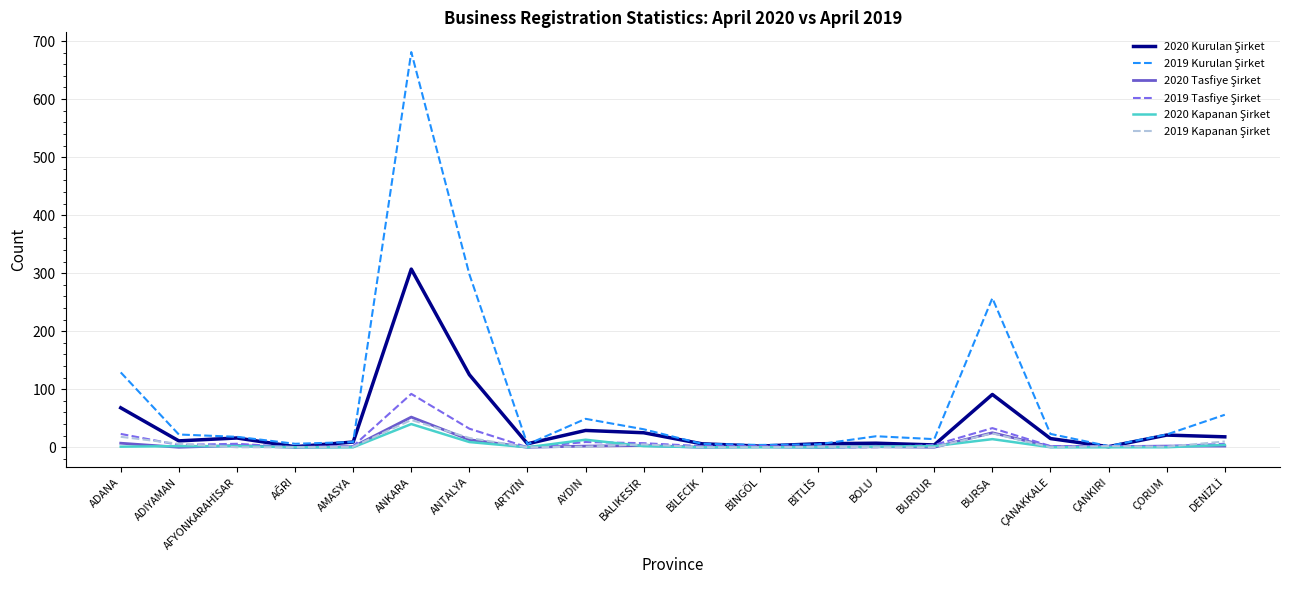

What is the maximum value shown in the chart?

681